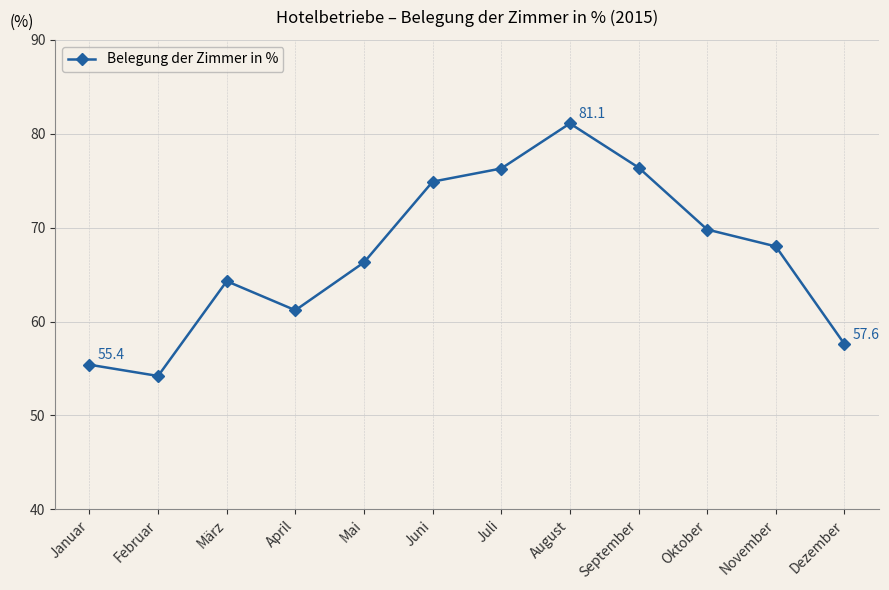

The chart shows a value of 87.2 at April. True or false?

False